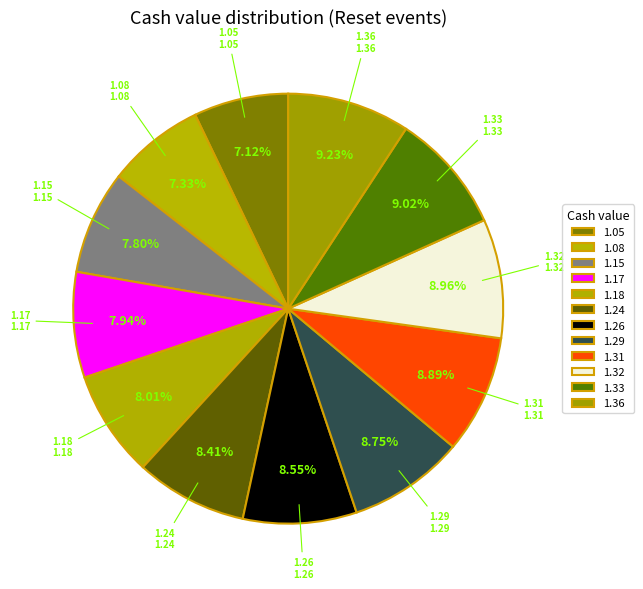

Count the number of slices in the pie.

12